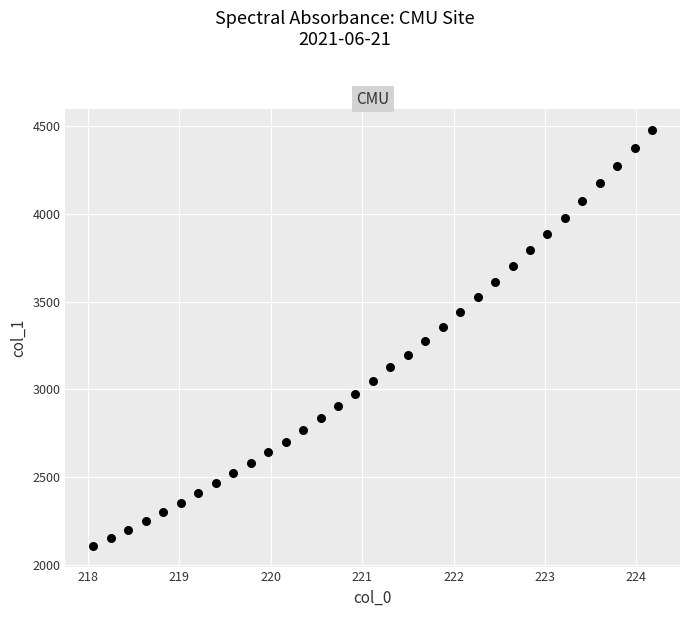

What is the range of X values (max minus min)?

6.1